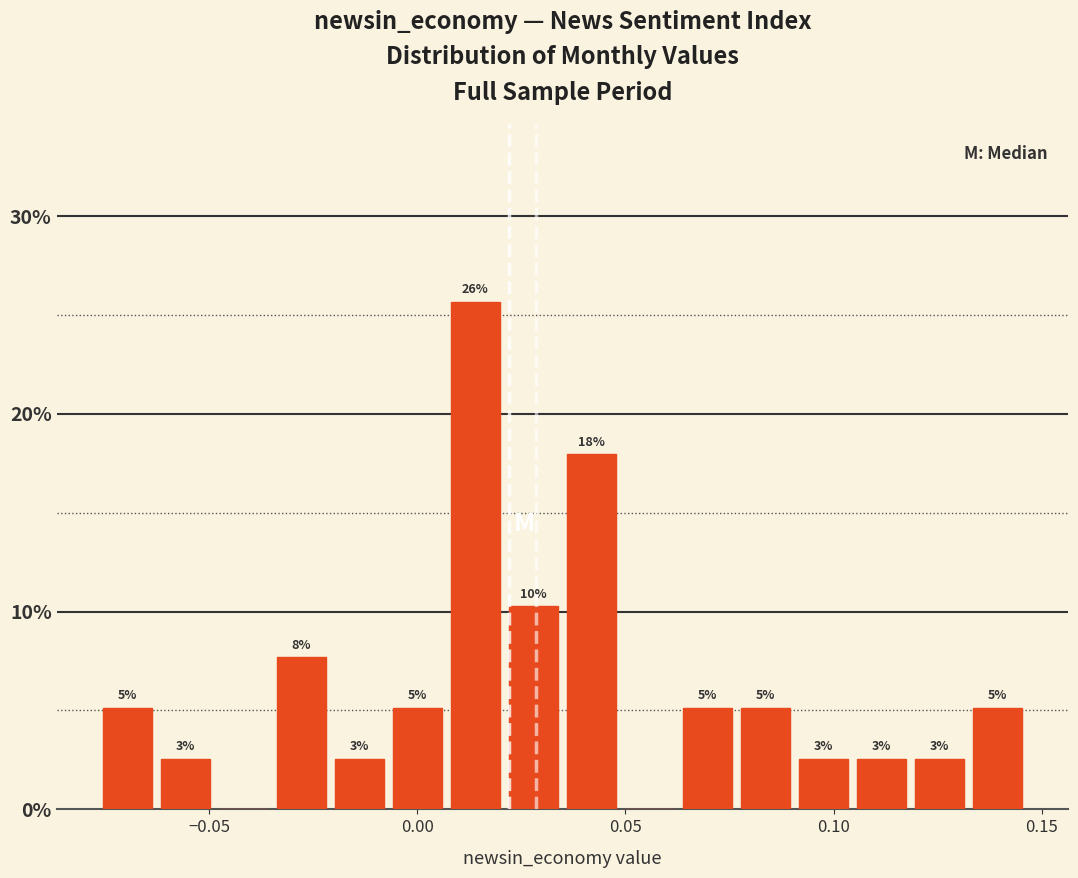

Around what value on the x-axis is the tallest bar? Give the approximate position of its centre, as read against the axis.

0.015